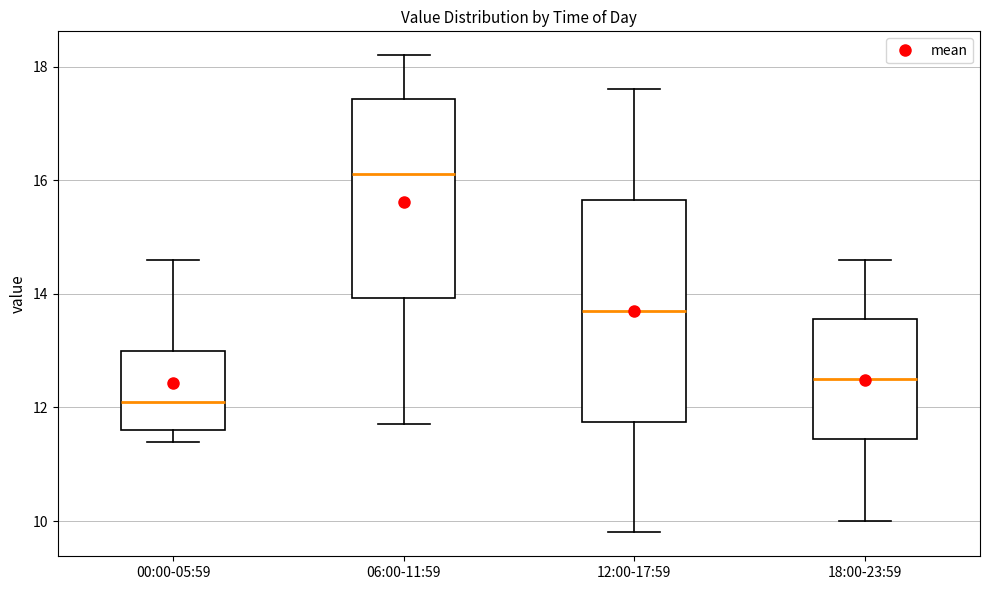

Reading left to right, read every box against the y-axis: the position of its median line, the range the box covers, and the ends of its whiskers. The values are not printed on the chart, so give them approximately, as read against the axis.

00:00-05:59: median 12.2, box 11.6 to 13.0, whiskers 11.4 to 14.6
06:00-11:59: median 16.2, box 14.0 to 17.4, whiskers 11.8 to 18.2
12:00-17:59: median 13.8, box 11.8 to 15.6, whiskers 9.8 to 17.6
18:00-23:59: median 12.6, box 11.4 to 13.6, whiskers 10.0 to 14.6